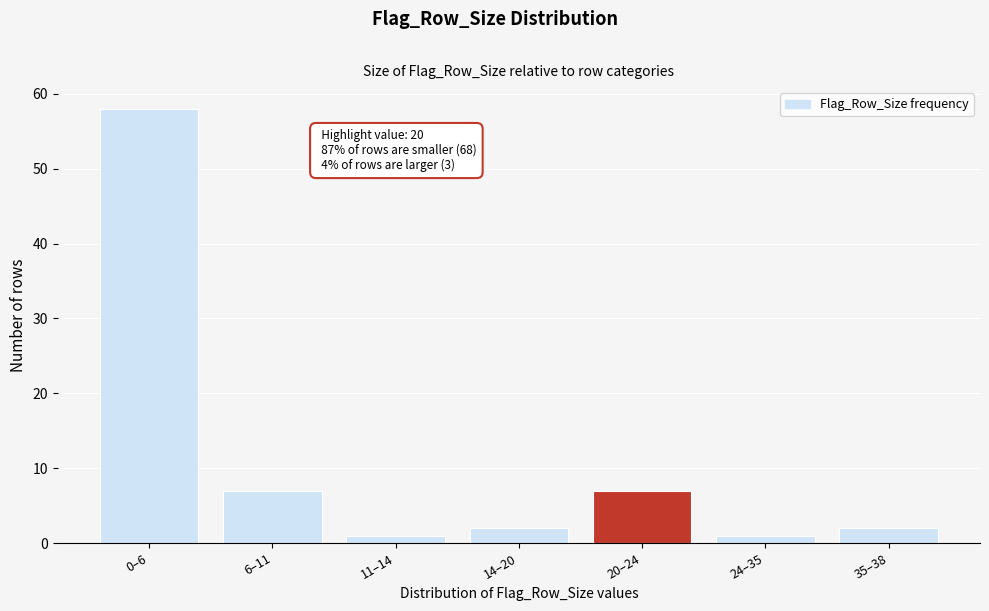

Reading left to right, list all the values displayed in this chart.

0–6=58	6–11=7	11–14=1	14–20=2	20–24=7	24–35=1	35–38=2